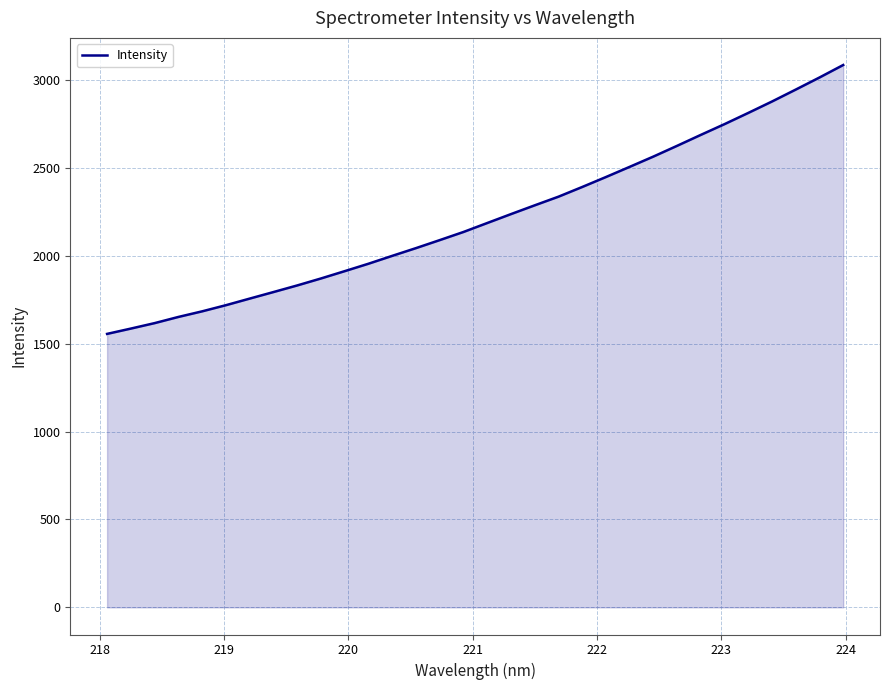

What is the difference between the maximum and minimum values?

1528.8